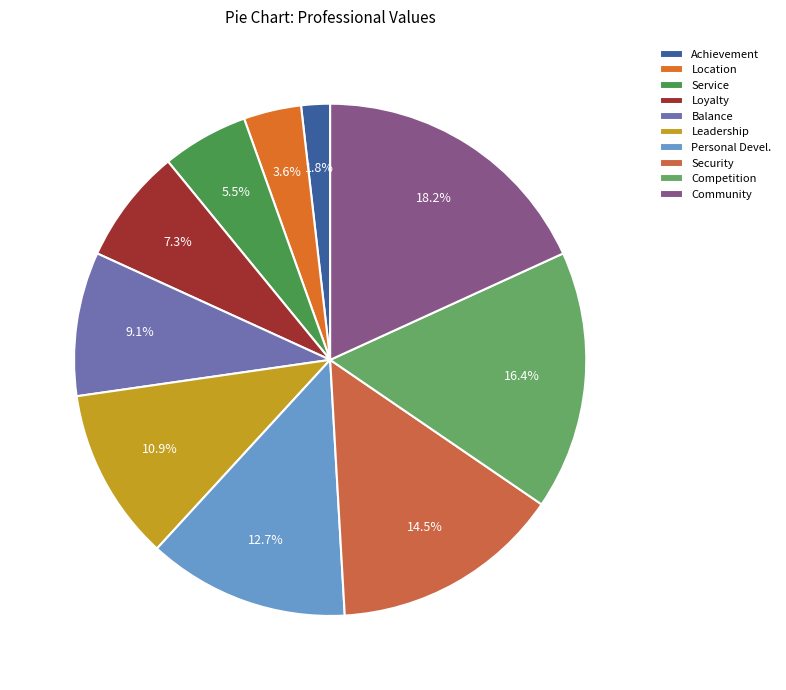

Is it true that Balance is 9% of the pie?

True